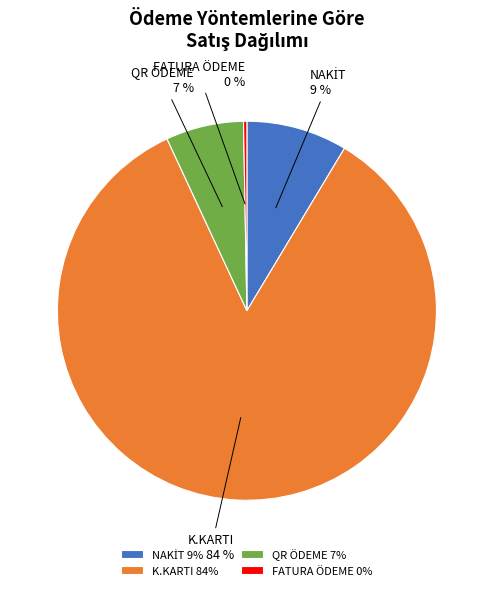

Combined, do QR ÖDEME and K.KARTI account for over 50%?

Yes